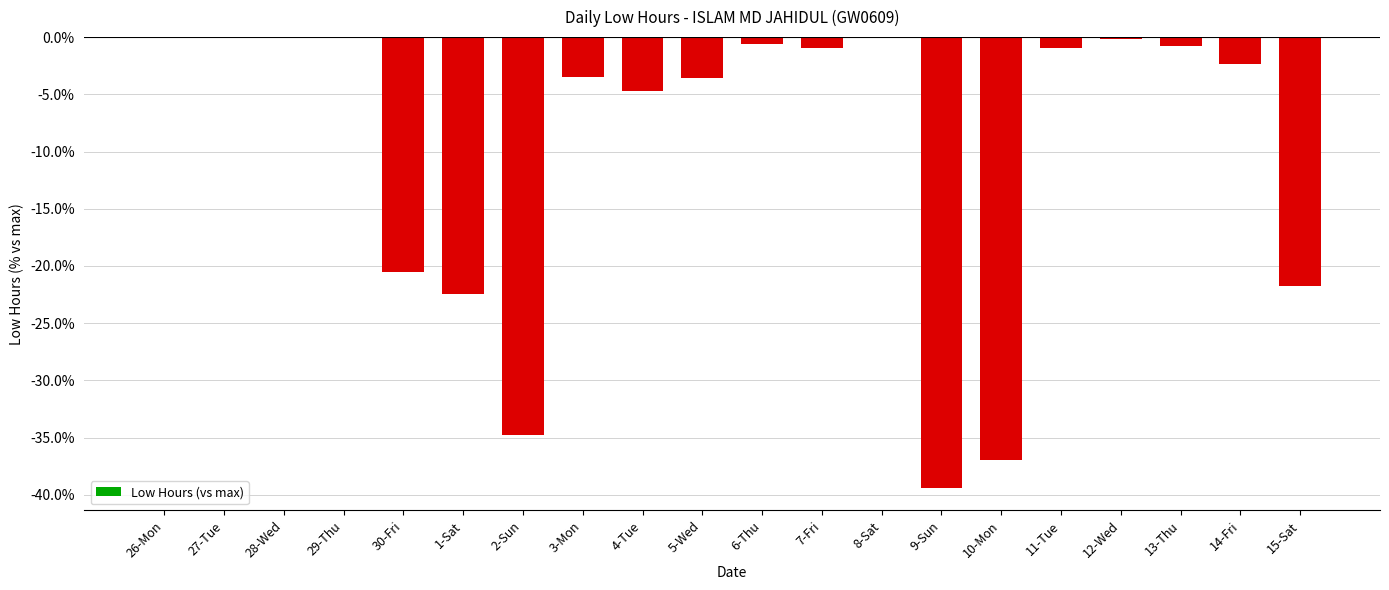

The chart shows a value of -17.6 at 2-Sun. True or false?

False